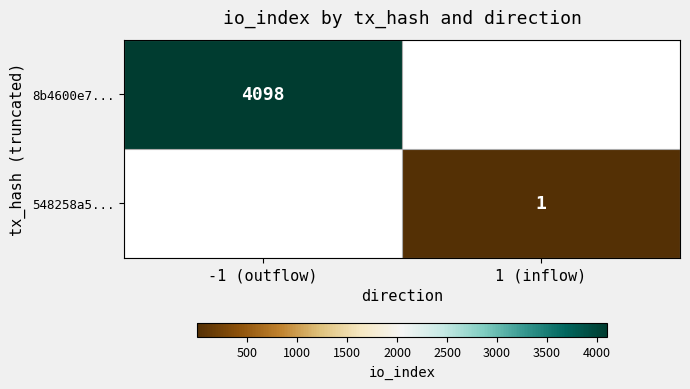

Which label corresponds to the largest value in the chart?

-1 (outflow)